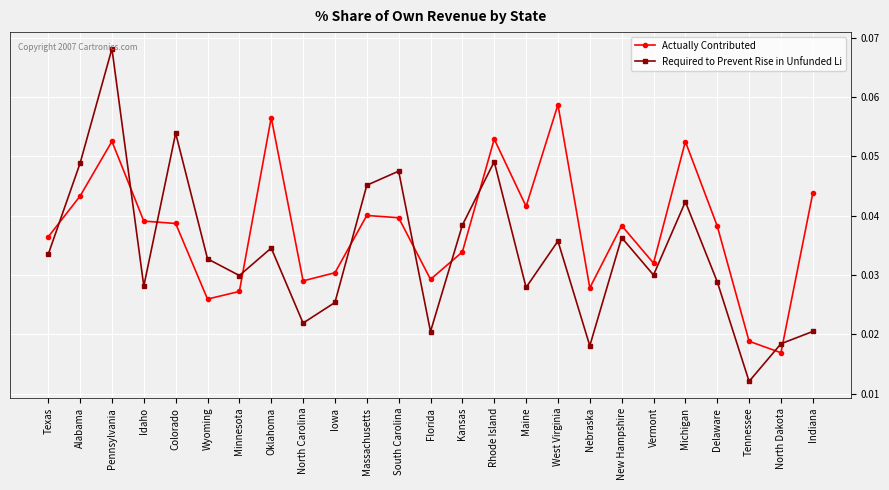

In Required to Prevent Rise in Unfunded Li, how many points are higher than both neighbors (excluding endpoints)?

8